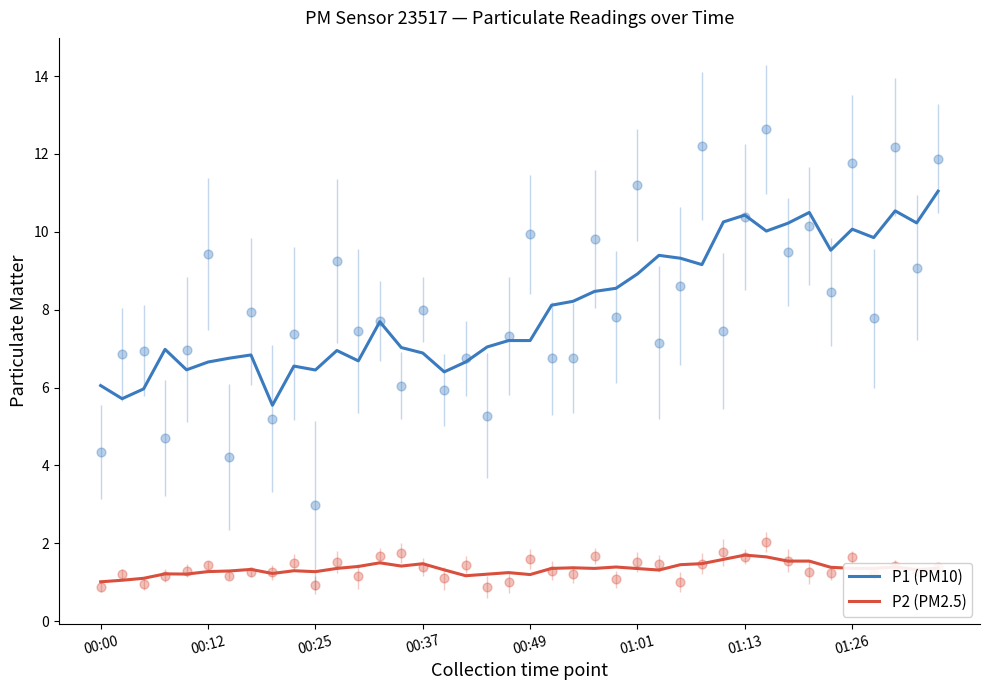

What is the minimum value for P1 (PM10)?

5.5